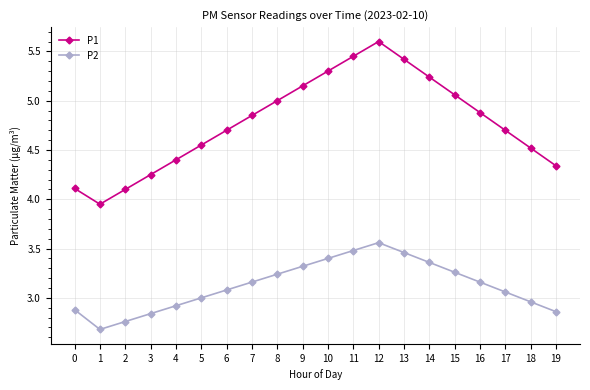

What is the maximum value shown in the chart?

5.6